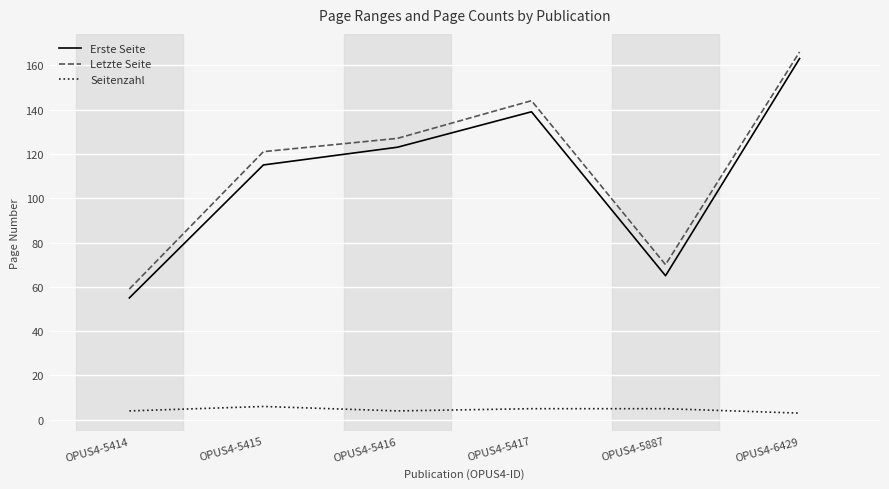

What is the difference between the maximum and minimum values in the Seitenzahl series?

3